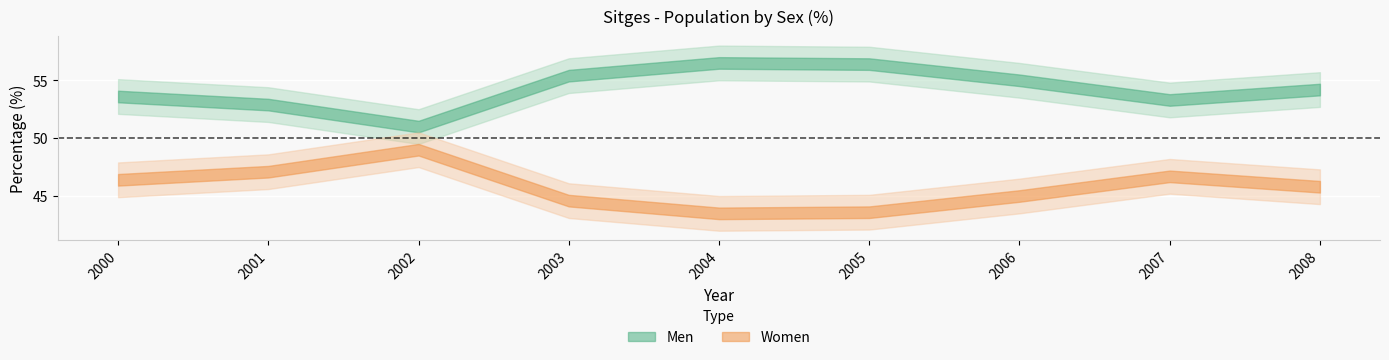

True or false: Women has a value of 17.3 at 2003.

False